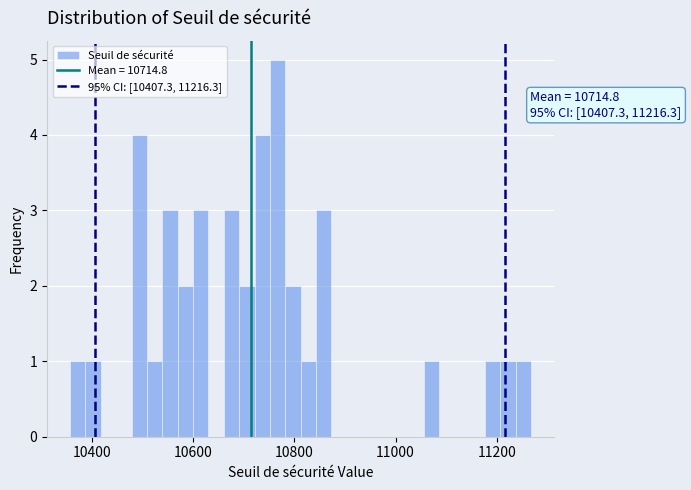

Read against the x-axis, roughly where is the centre of the tallest bar?

10760